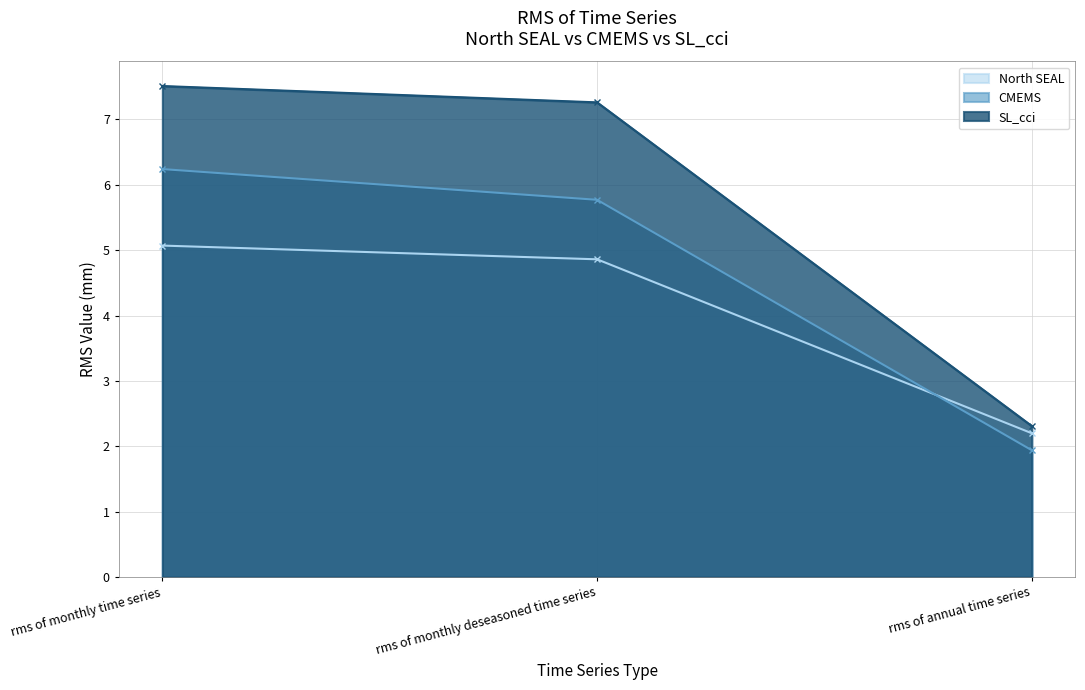

Between rms of monthly time series and rms of monthly deseasoned time series, which series saw the biggest shift?

CMEMS